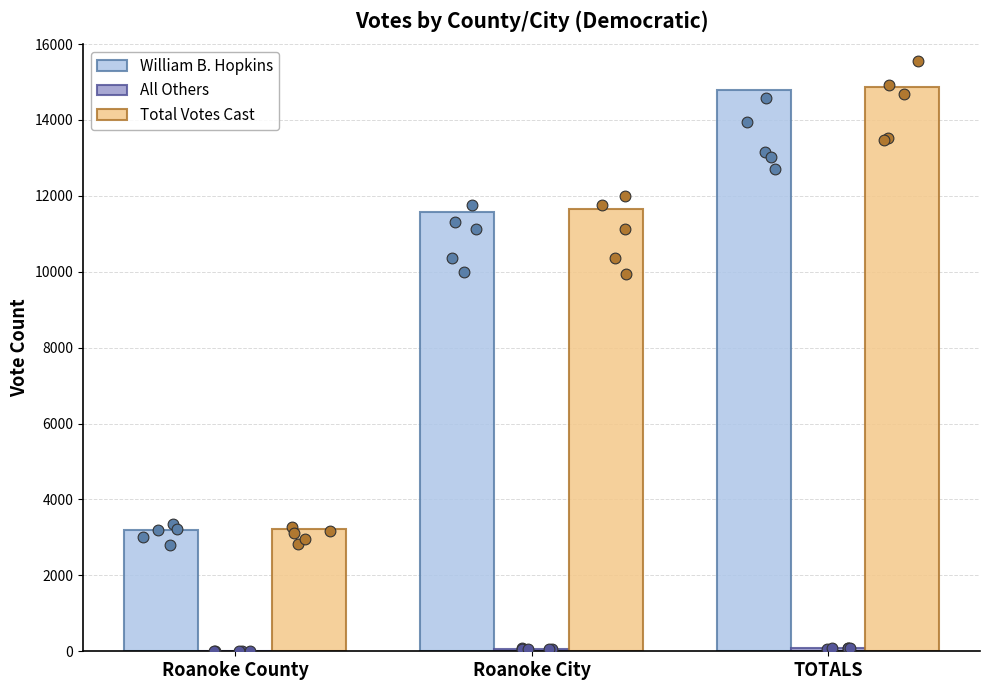

At which category is the sum across all series the highest?

TOTALS